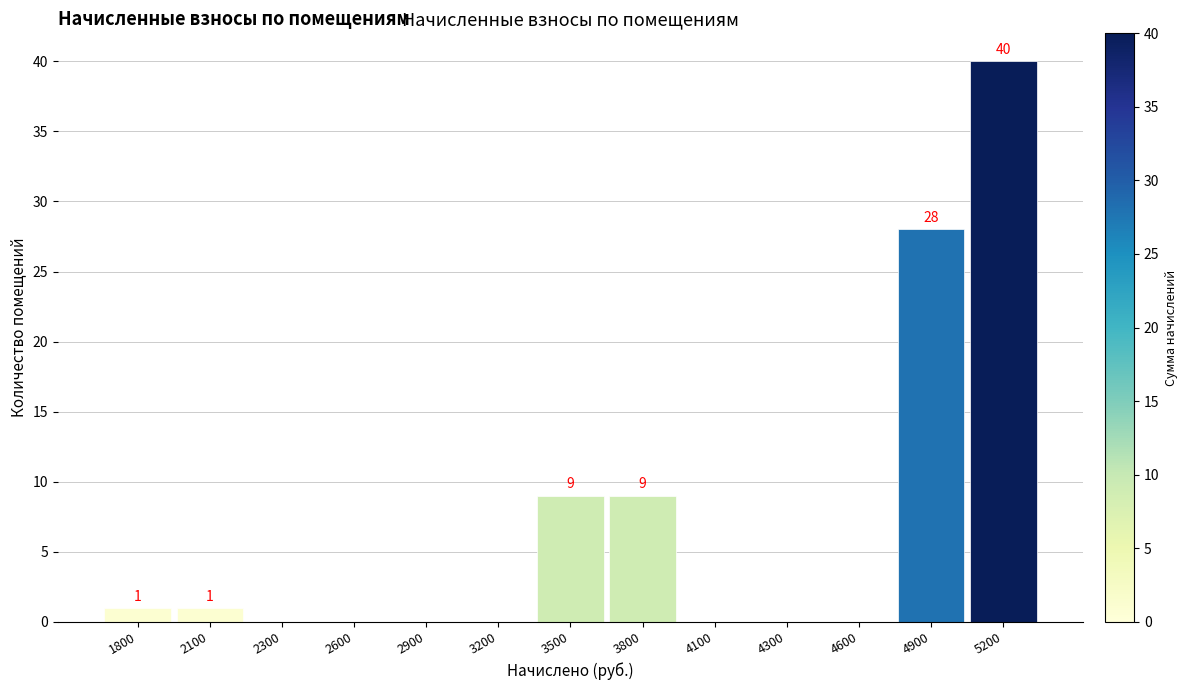

Reading left to right, what are all the values shown in this chart?

1800=1	2100=1	2300=0	2600=0	2900=0	3200=0	3500=9	3800=9	4100=0	4300=0	4600=0	4900=28	5200=40